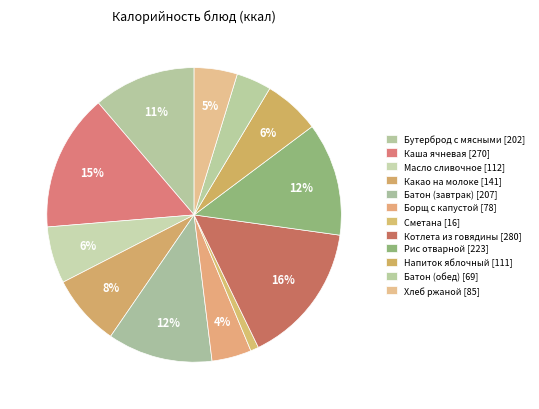

Which category has the biggest portion of the pie?

Котлета из говядины